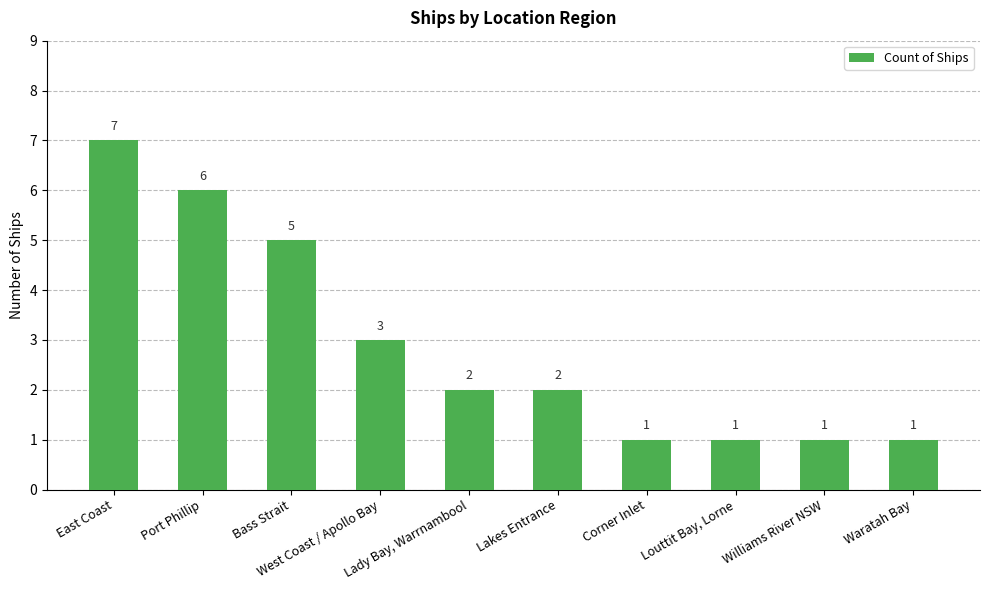

How many values are between 1 and 5?

8